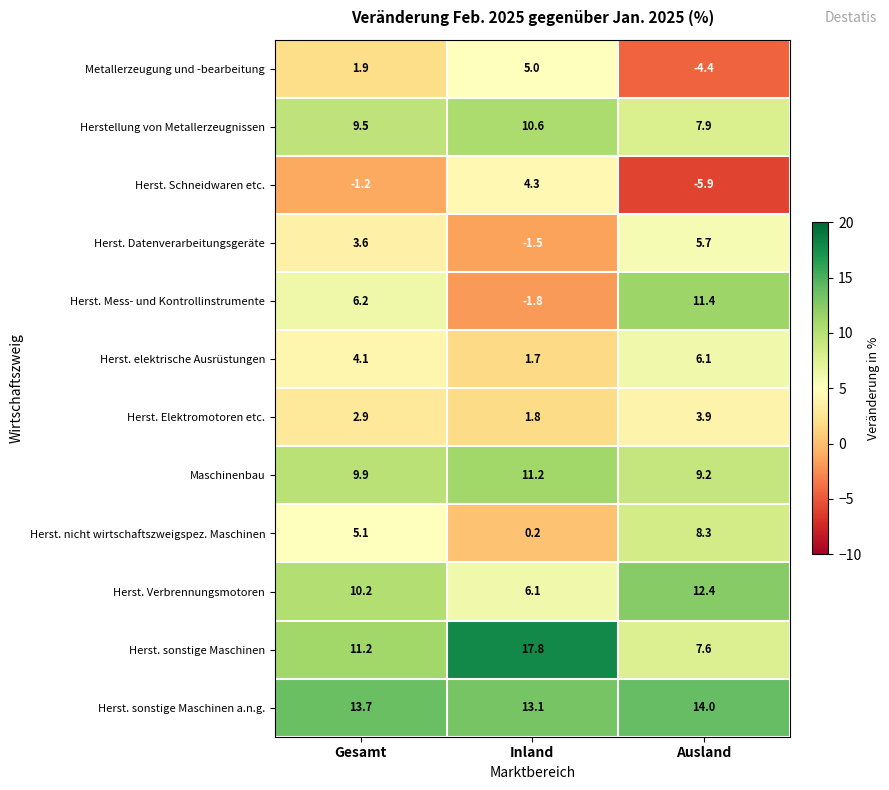

What is the minimum value shown in the chart?

-5.9